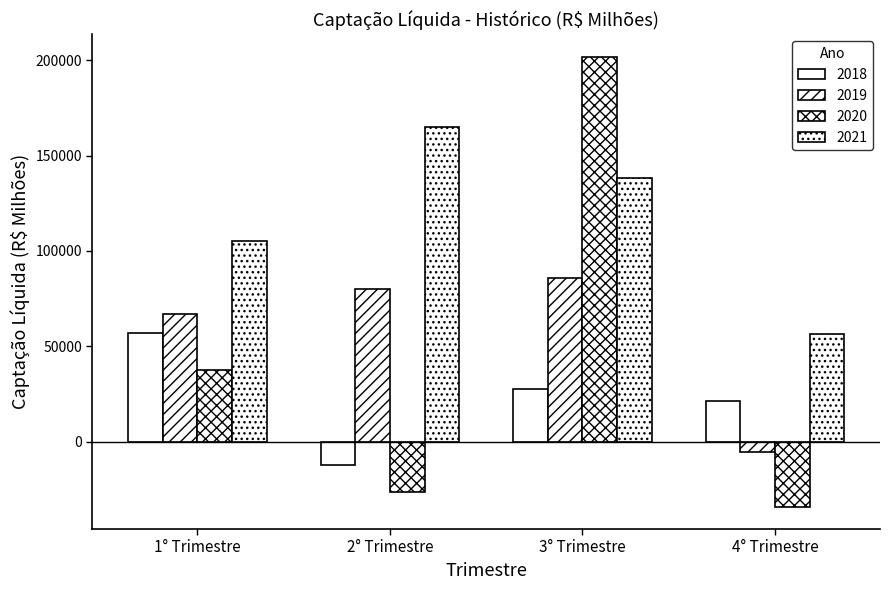

Which series has the widest spread of values?

2020